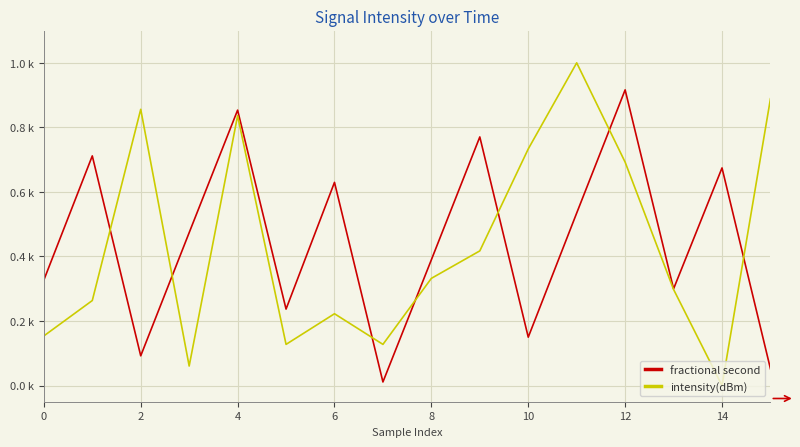

Does the chart display data point markers on the line(s)?

No